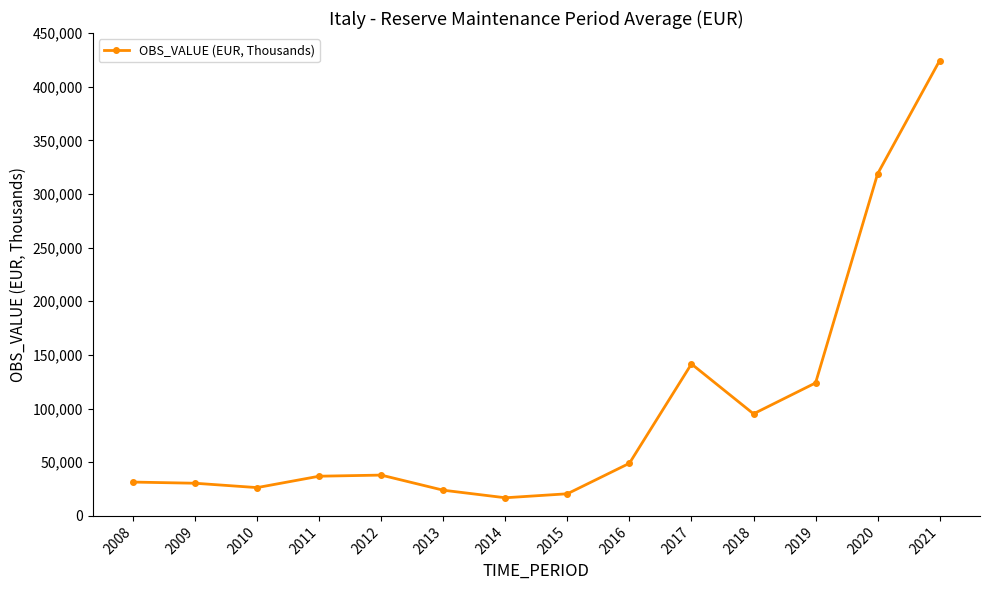

How many distinct data groups are displayed?

1